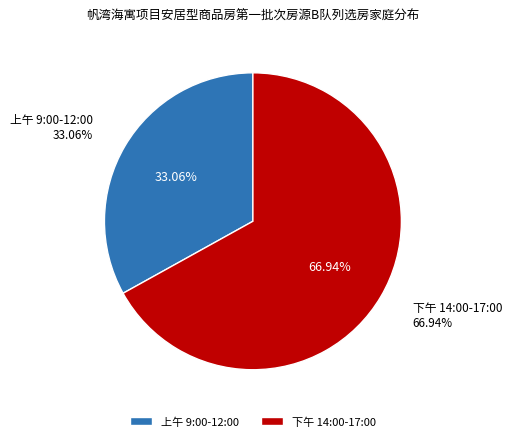

What is the majority slice?

下午 14:00-17:00